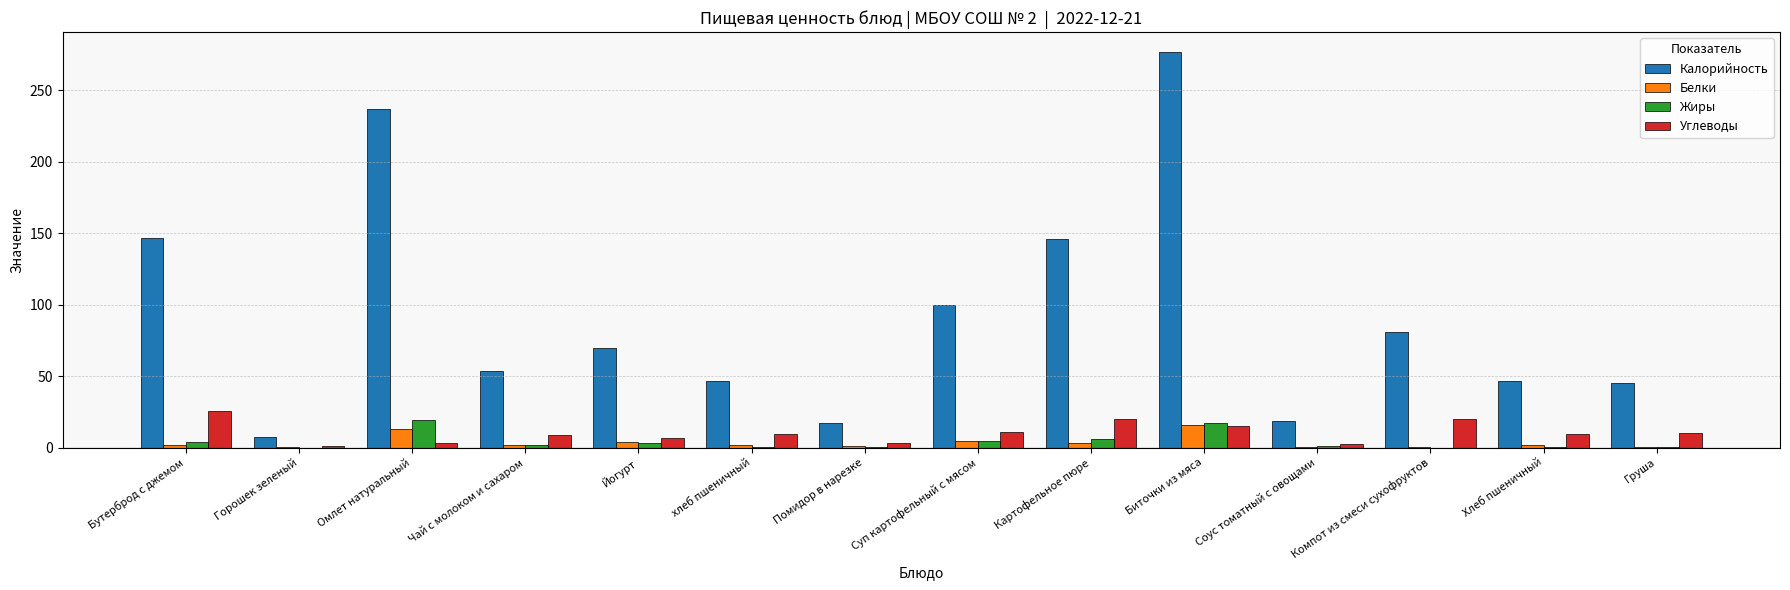

At which category is the sum across all series the highest?

Биточки из мяса